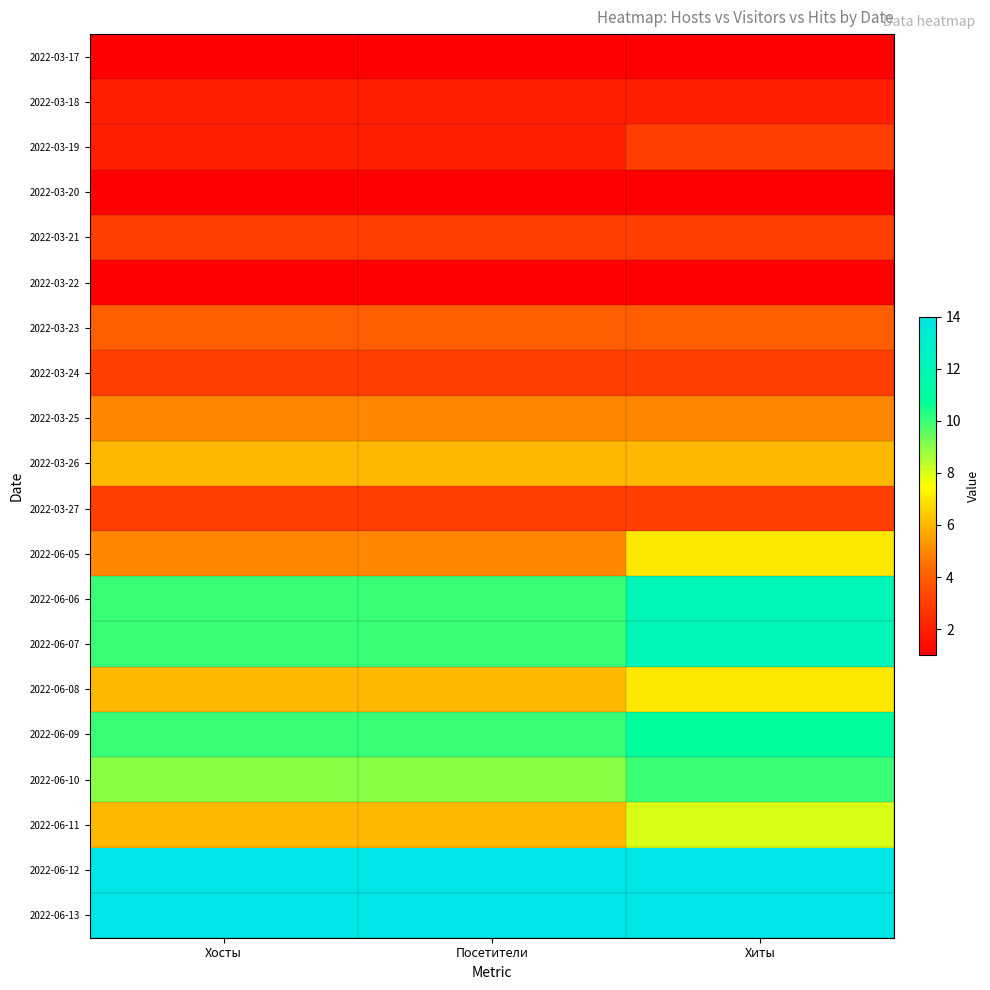

Rank the series at Посетители from highest to lowest value.

2022-06-12, 2022-06-13, 2022-06-06, 2022-06-07, 2022-06-09, 2022-06-10, 2022-03-26, 2022-06-08, 2022-06-11, 2022-03-25, 2022-06-05, 2022-03-23, 2022-03-21, 2022-03-24, 2022-03-27, 2022-03-18, 2022-03-19, 2022-03-17, 2022-03-20, 2022-03-22